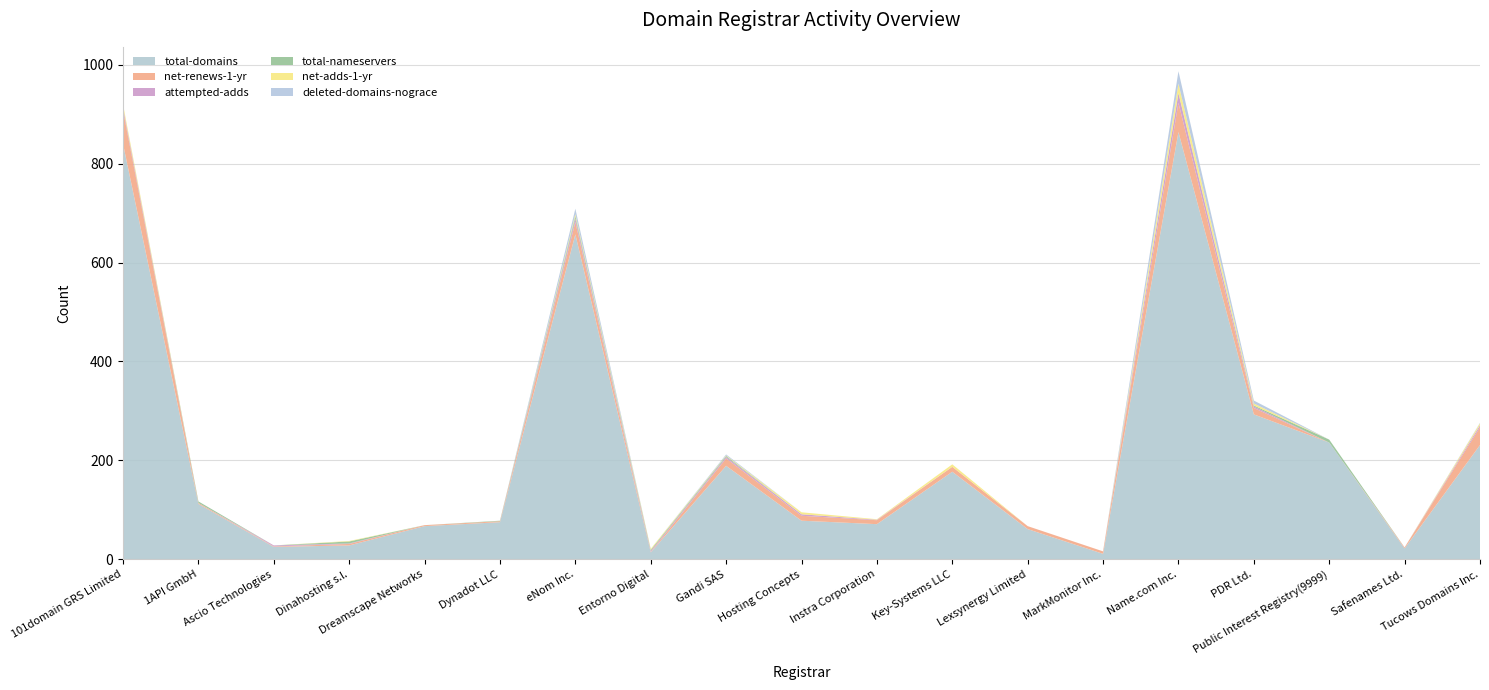

Reading right to left, extract all data points from this chart.

total-domains: 231	22	236	293	864	11	61	177	71	78	189	14	657	75	67	28	25	112	840
net-renews-1-yr: 36	2	0	13	59	5	6	10	8	10	15	1	25	2	2	3	1	2	68
attempted-adds: 4	0	0	3	19	0	0	0	1	3	3	2	7	0	0	1	2	0	6
total-nameservers: 0	0	6	2	1	0	0	0	0	0	2	2	5	1	0	4	0	3	0
net-adds-1-yr: 4	0	0	4	19	0	0	5	1	4	1	2	4	0	0	1	0	0	6
deleted-domains-nograce: 1	0	0	6	25	0	0	0	0	0	2	0	11	0	0	0	0	0	0